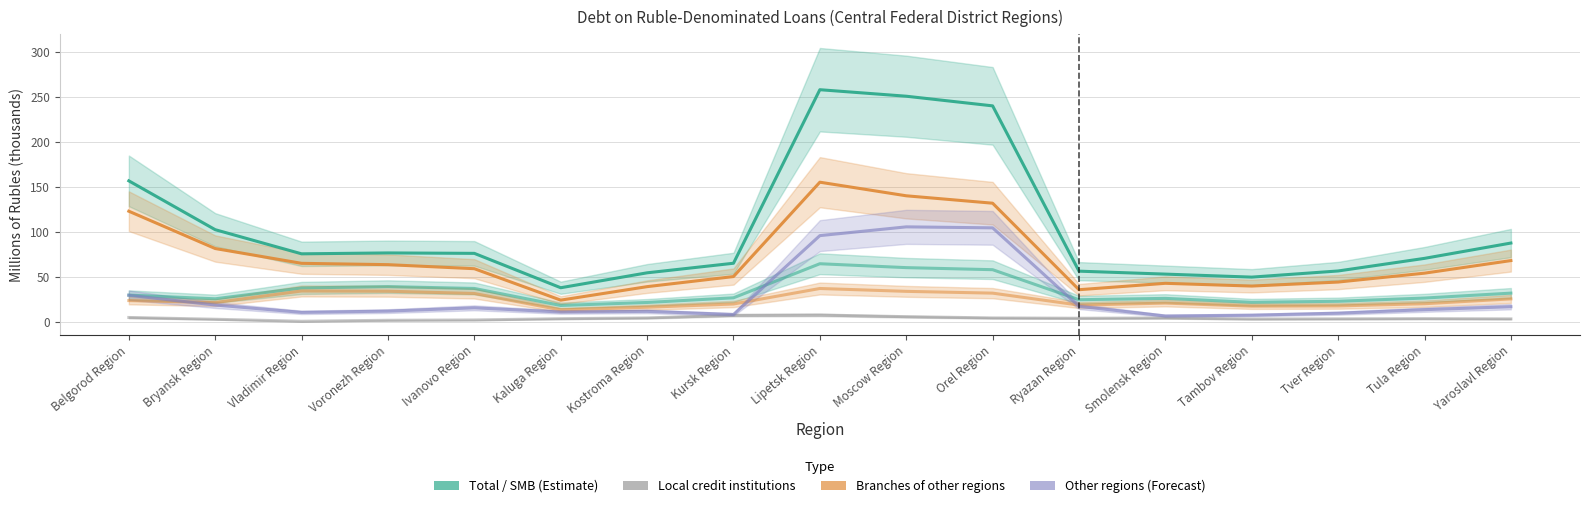

Which series has the largest total across all categories?

Total